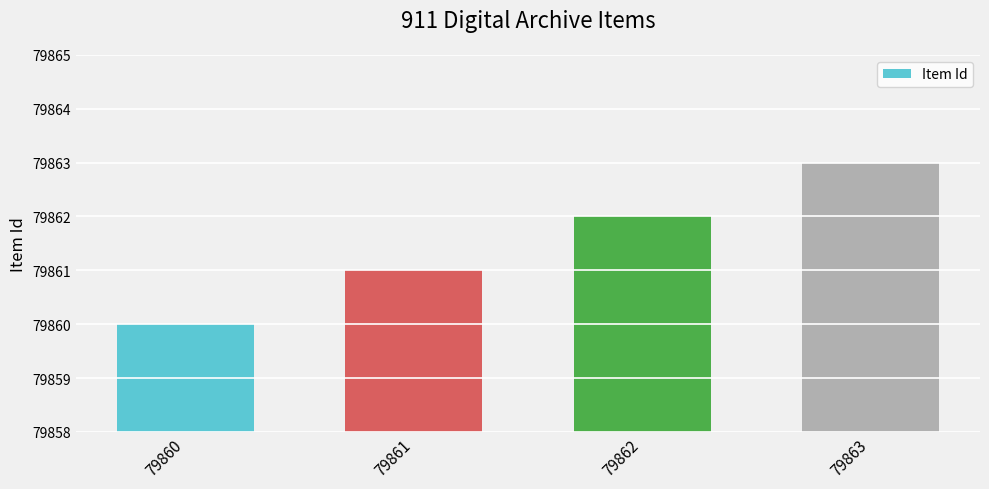

What is the sum of all values?

319446